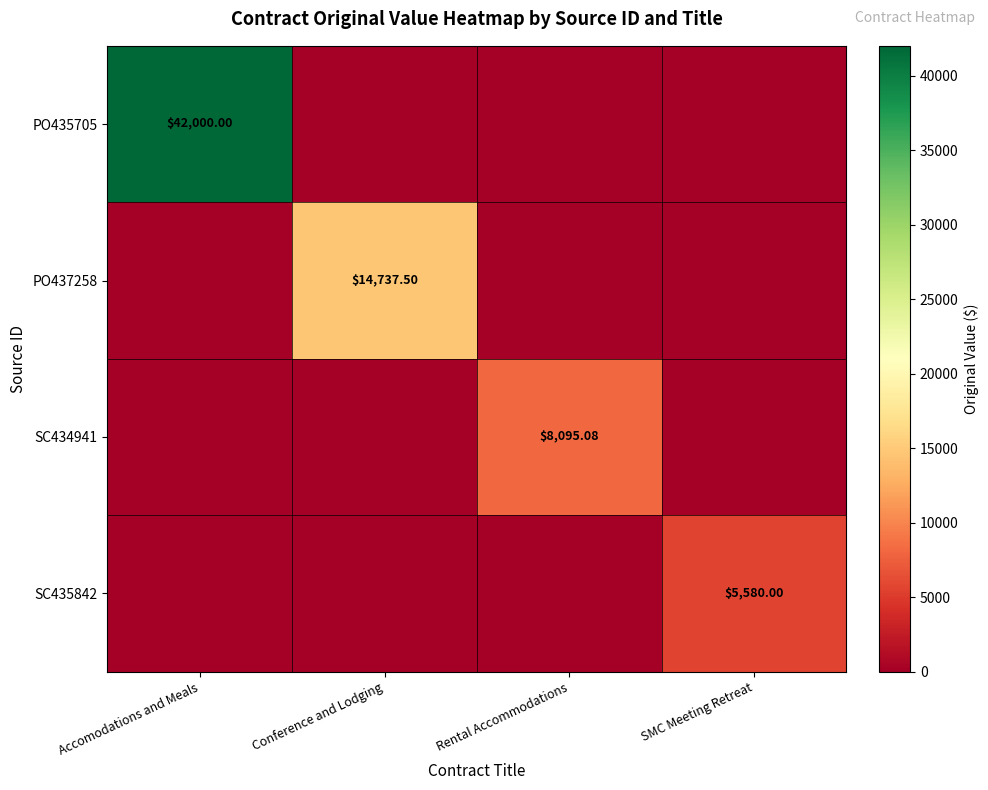

How many values in PO435705 are above zero?

1